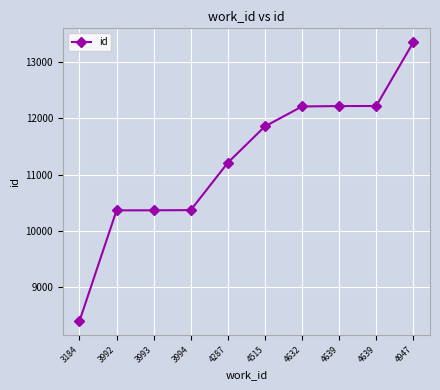

How many series are shown in this chart?

1